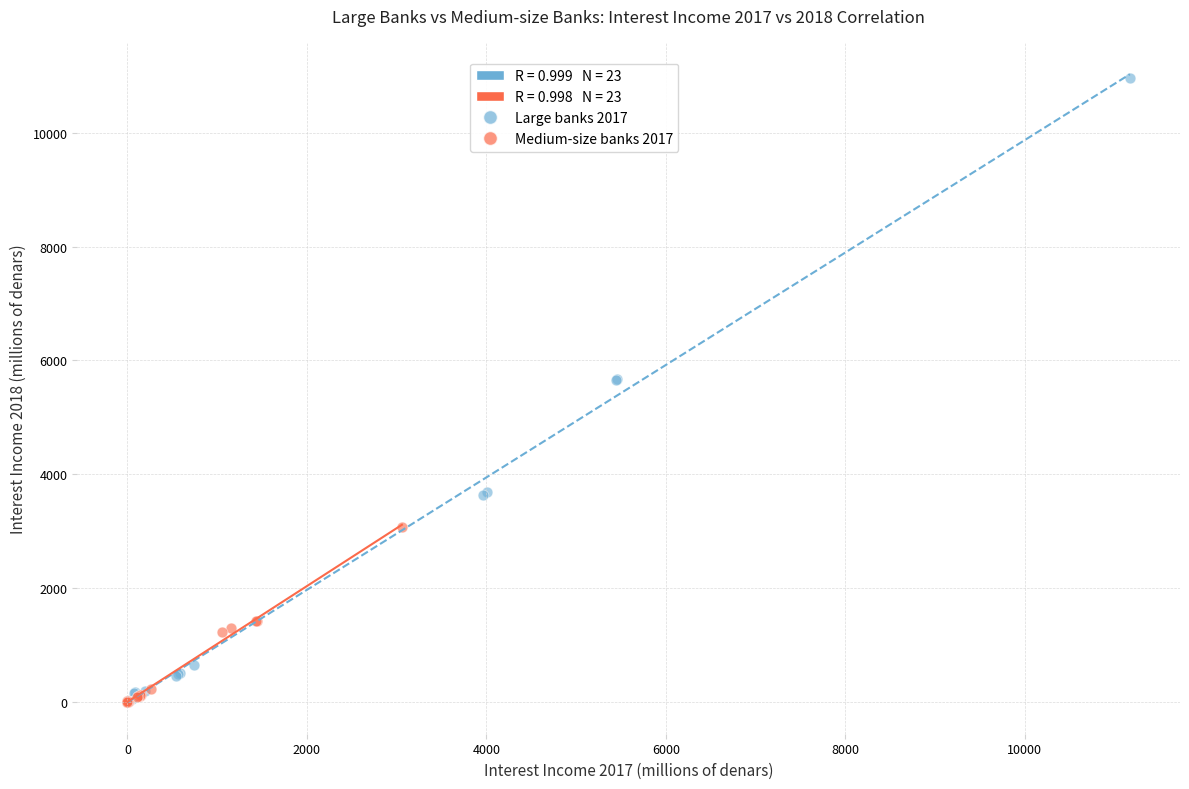

Which series contains the highest Y value?

Large banks 2017